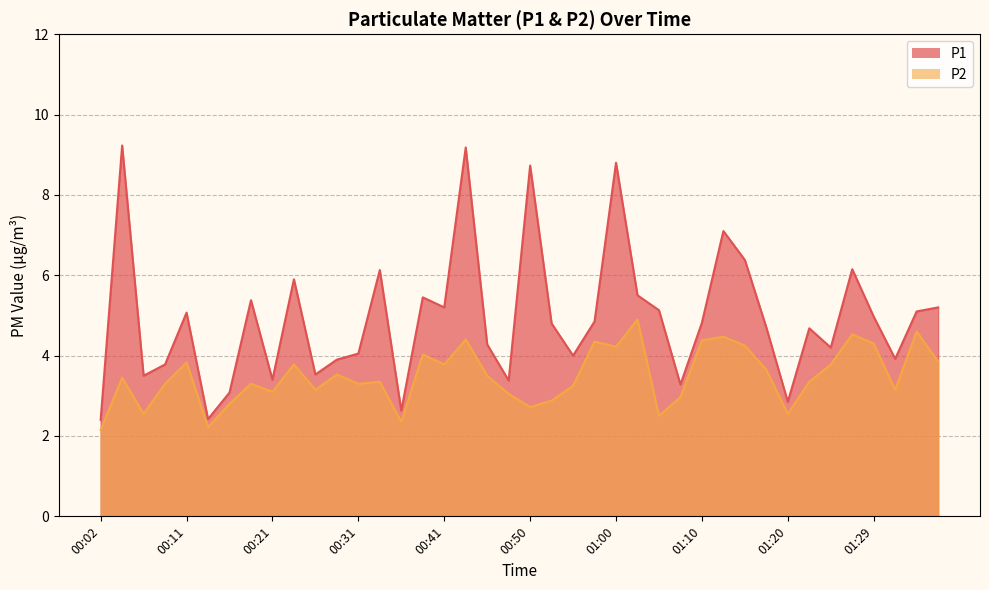

List the labels in order of P2 value, largest first.

01:02, 01:34, 01:27, 01:12, 00:43, 01:10, 00:58, 01:29, 01:15, 01:00, 00:38, 01:37, 00:11, 00:23, 00:41, 01:24, 01:17, 00:28, 00:45, 00:04, 00:33, 01:22, 00:09, 00:19, 00:31, 00:55, 00:26, 01:32, 00:21, 00:48, 01:07, 00:53, 00:16, 00:50, 00:06, 01:20, 01:05, 00:36, 00:14, 00:02